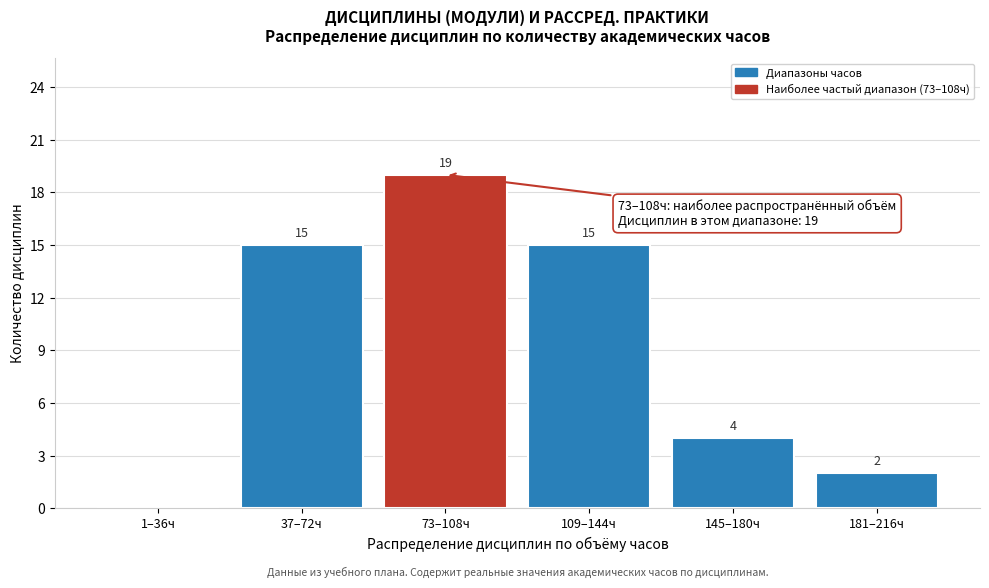

Reading left to right, what are all the values shown in this chart?

1–36ч=0	37–72ч=15	73–108ч=19	109–144ч=15	145–180ч=4	181–216ч=2